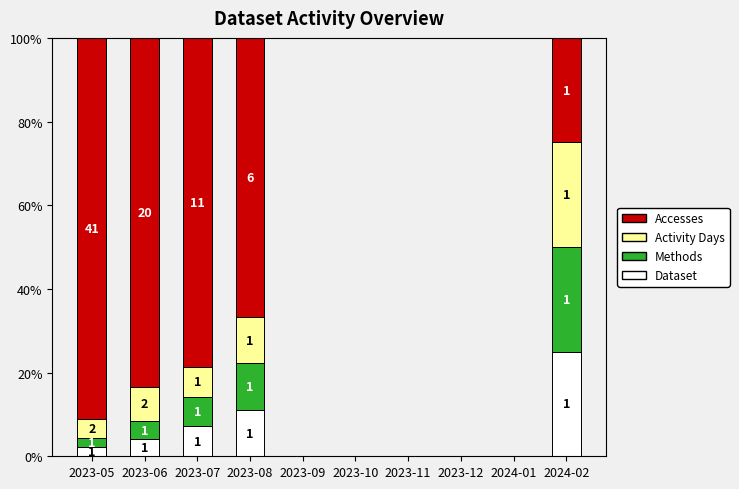

Does the chart contain stacked bars?

Yes